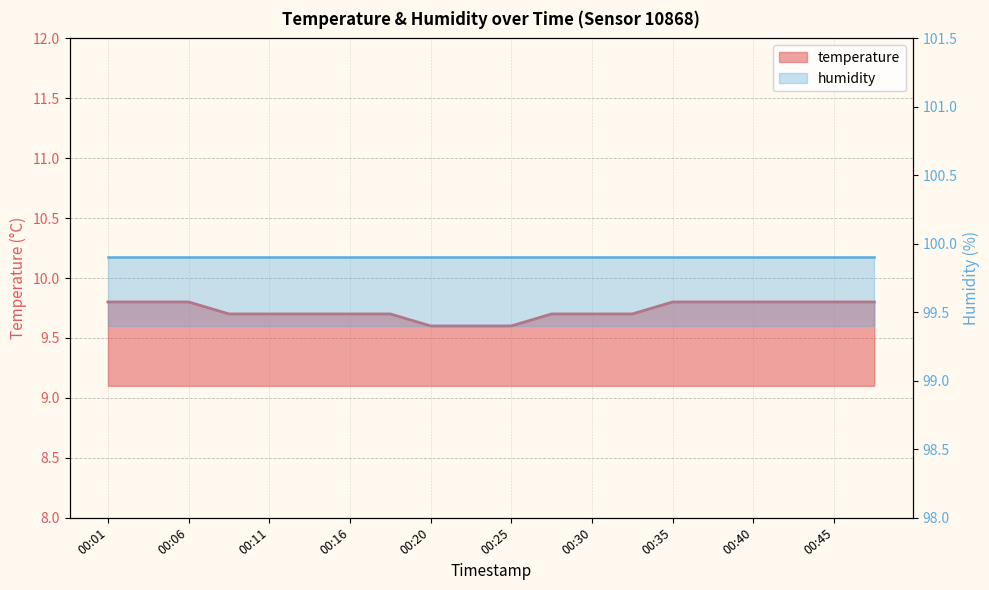

True or false: the data shows 9.7 at 00:08.

True